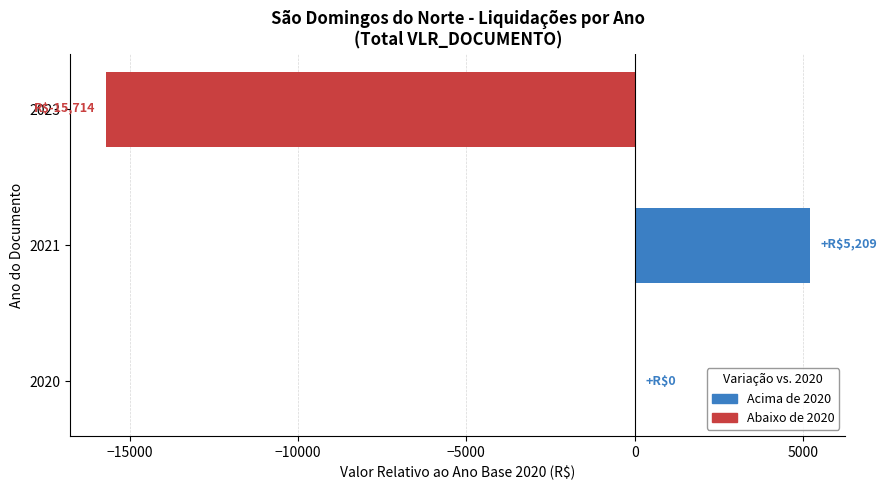

Reading bottom to top, what are all the values shown in this chart?

2020=0.0	2021=5209.2	2023=-15714.3